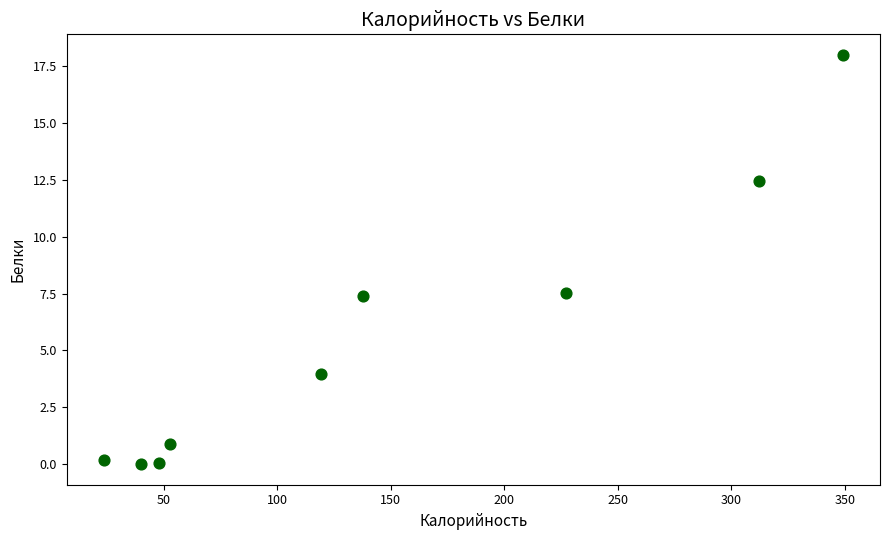

What is the range of Y values (max minus min)?

18.0